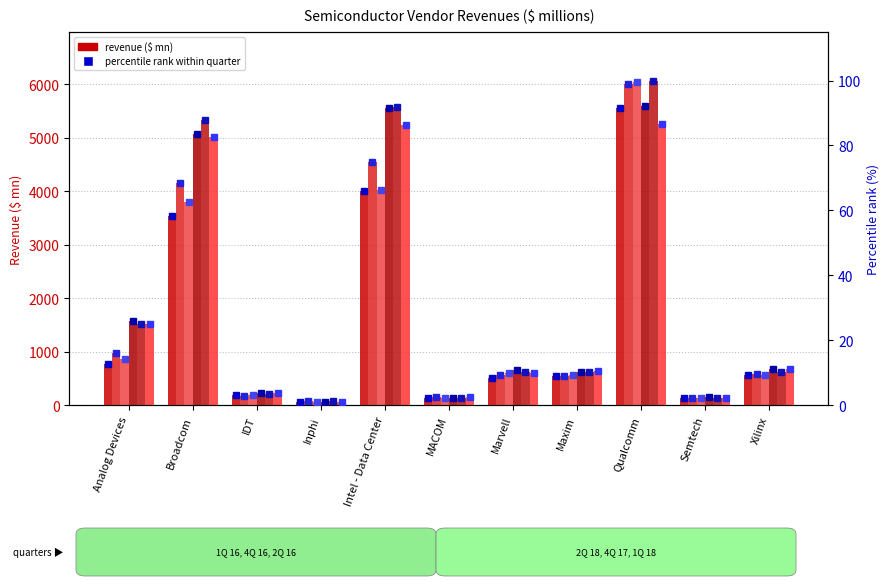

Rank the series at Inphi from highest to lowest value.

4Q 17, 4Q 16, 1Q 16, 2Q 16, 1Q 18, 2Q 18